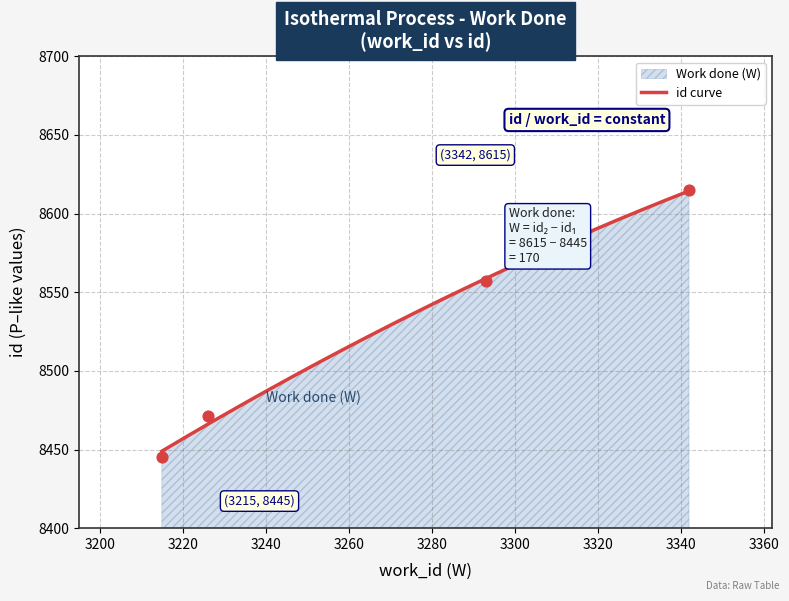

Which has a higher value, 3293 or 3226?

3293